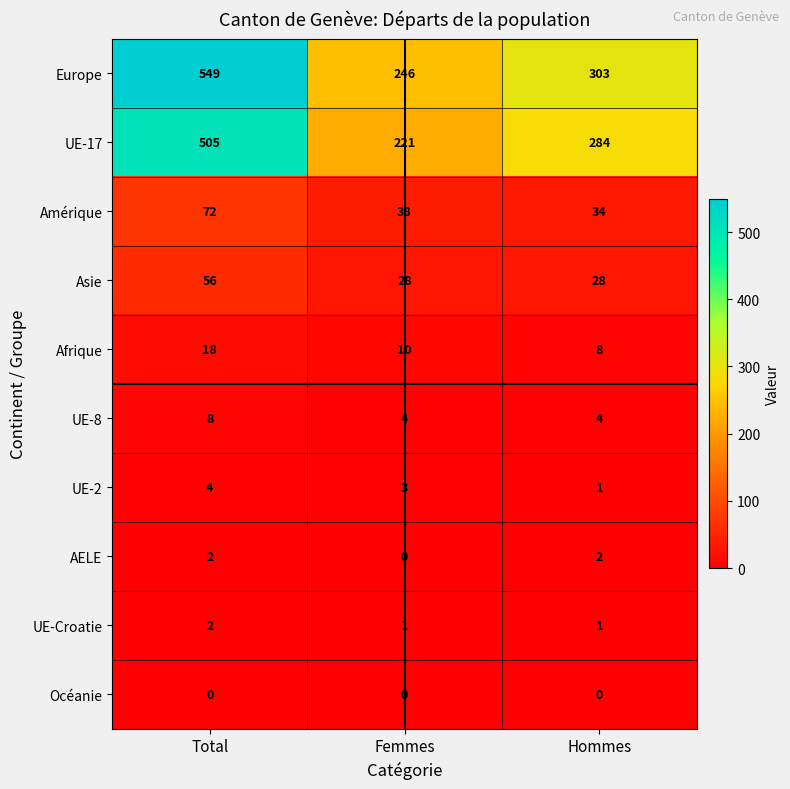

What is the total value across all series at Total?

1216